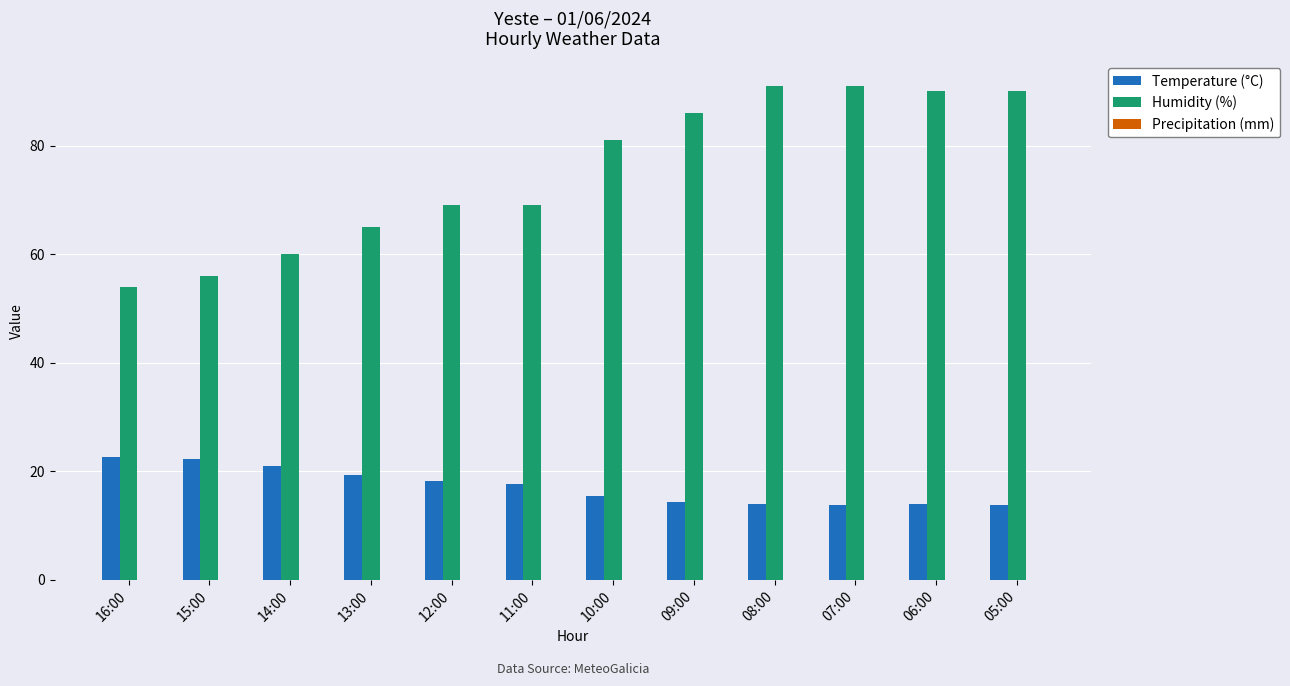

What is the difference between the second highest and second lowest values in the Humidity (%) series?

35.0